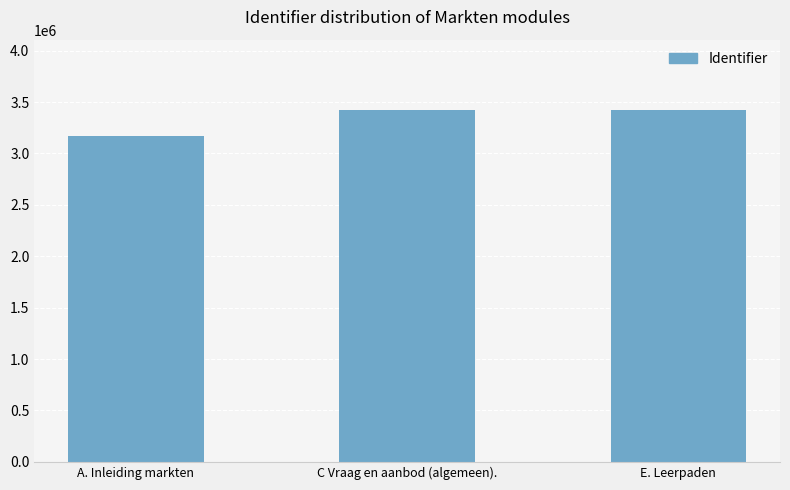

Approximately how many times larger is the value at A. Inleiding markten compared to E. Leerpaden?

0.9